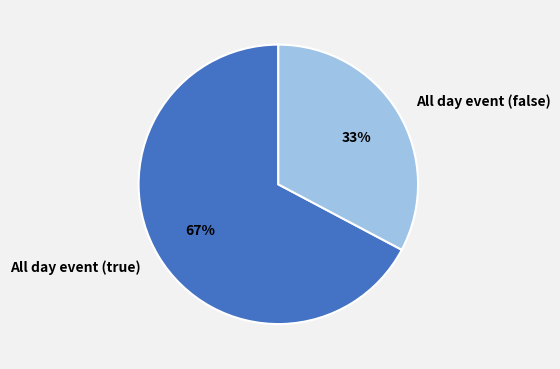

Is the sum of All day event (true) and All day event (false) greater than half?

Yes